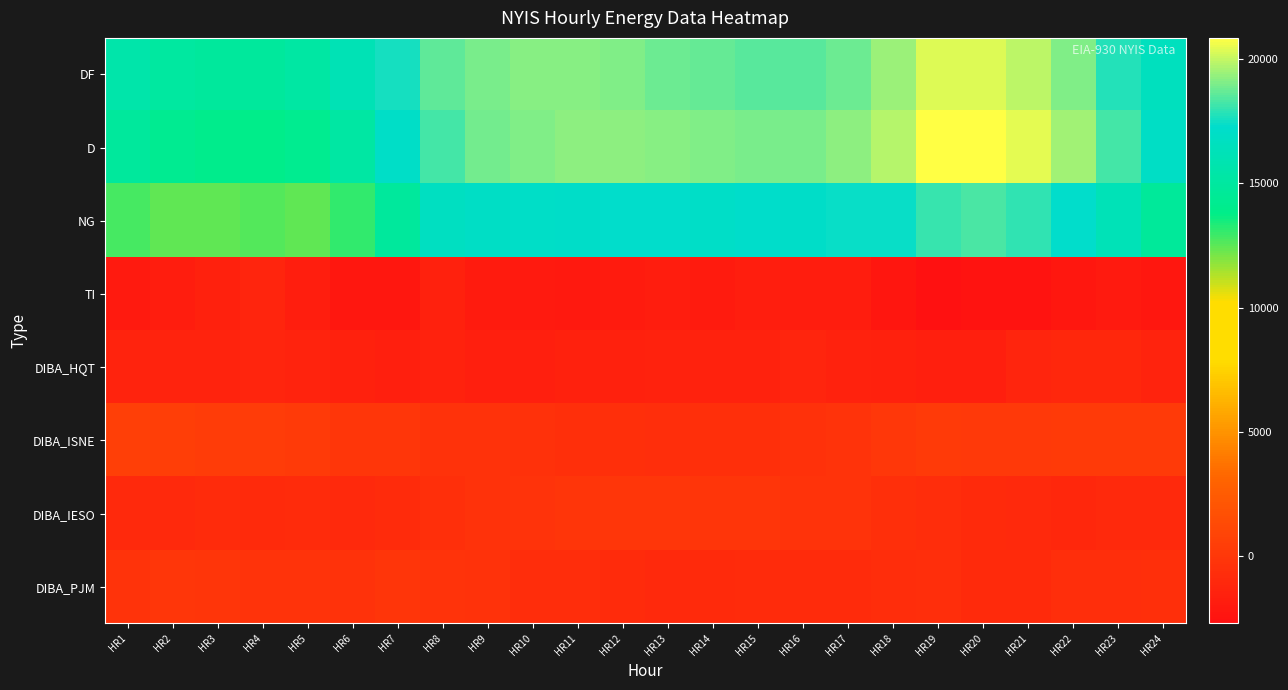

How many distinct data groups are displayed?

8